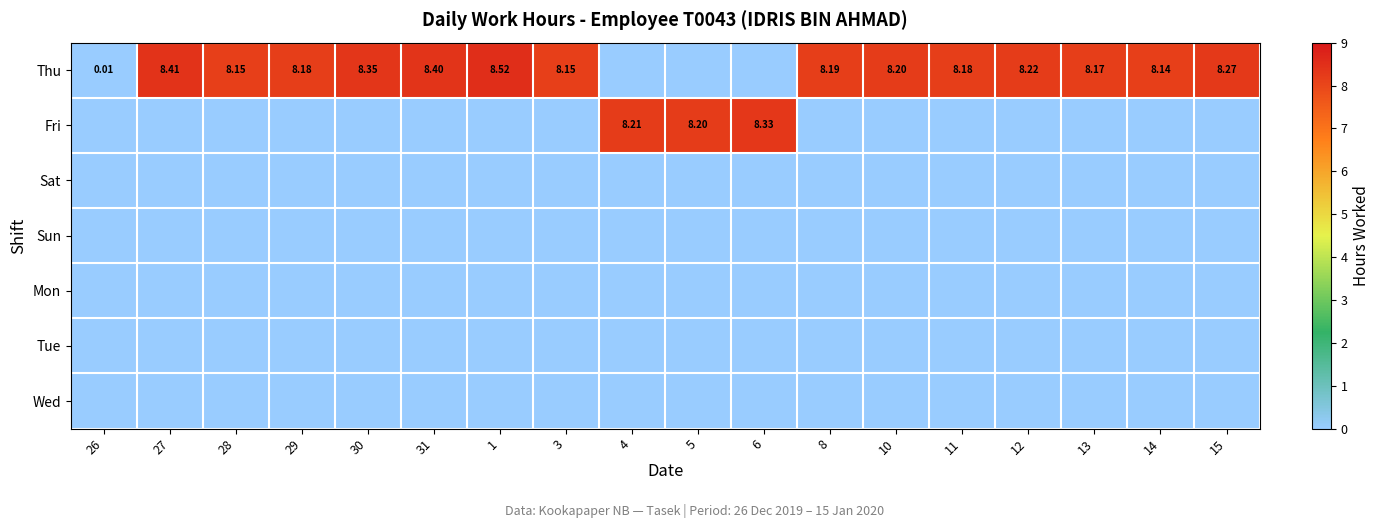

Is the value of Thu at 15 greater than the value of Fri at 4?

Yes